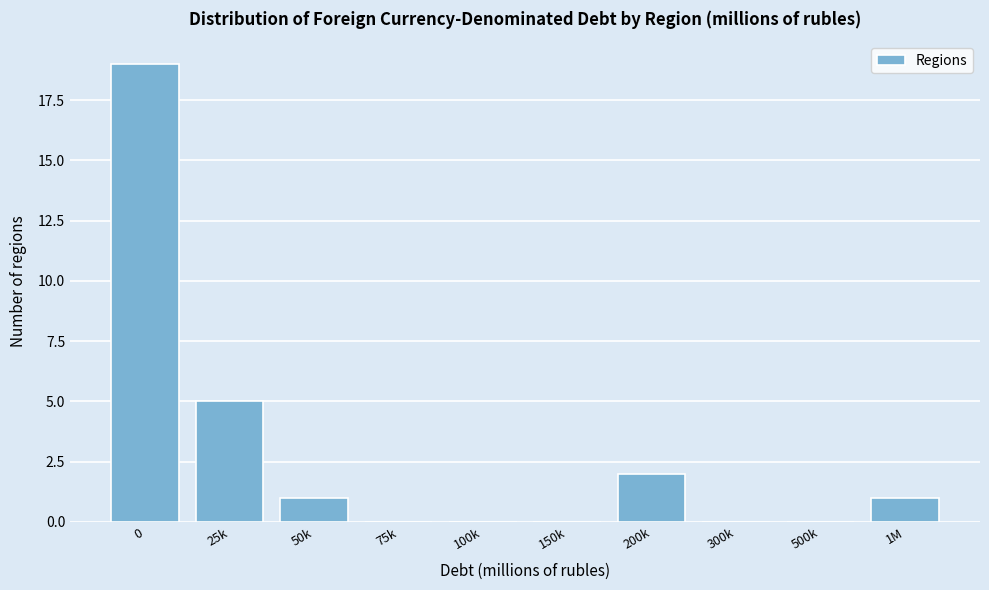

Reading right to left, extract all data points from this chart.

1M=1	500k=0	300k=0	200k=2	150k=0	100k=0	75k=0	50k=1	25k=5	0=19